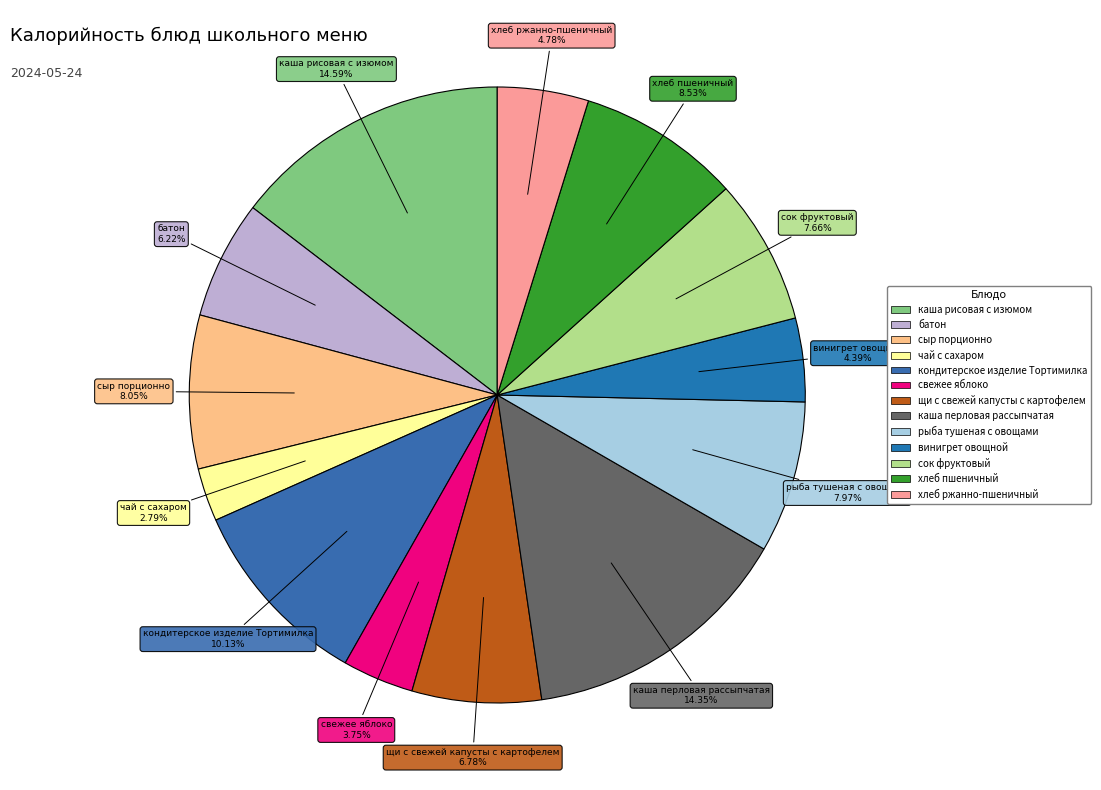

How many segments does this pie chart have?

13